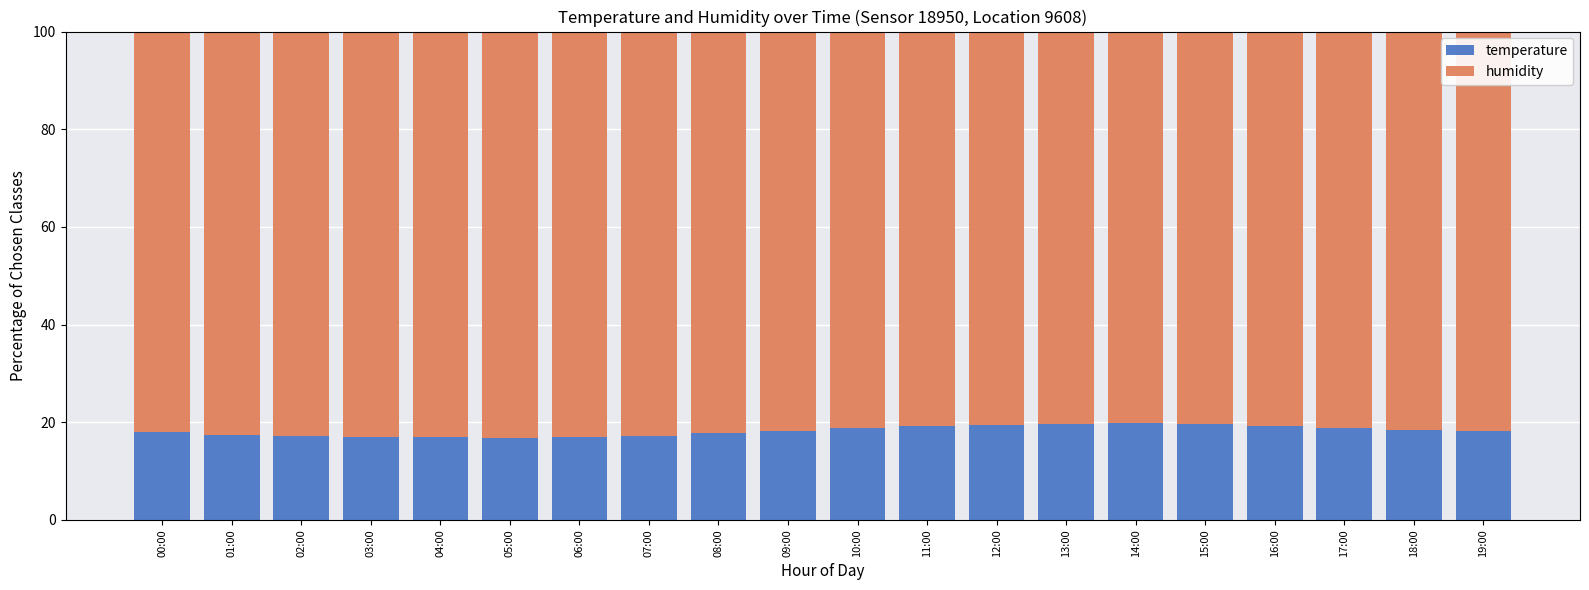

How many series are shown in this chart?

2